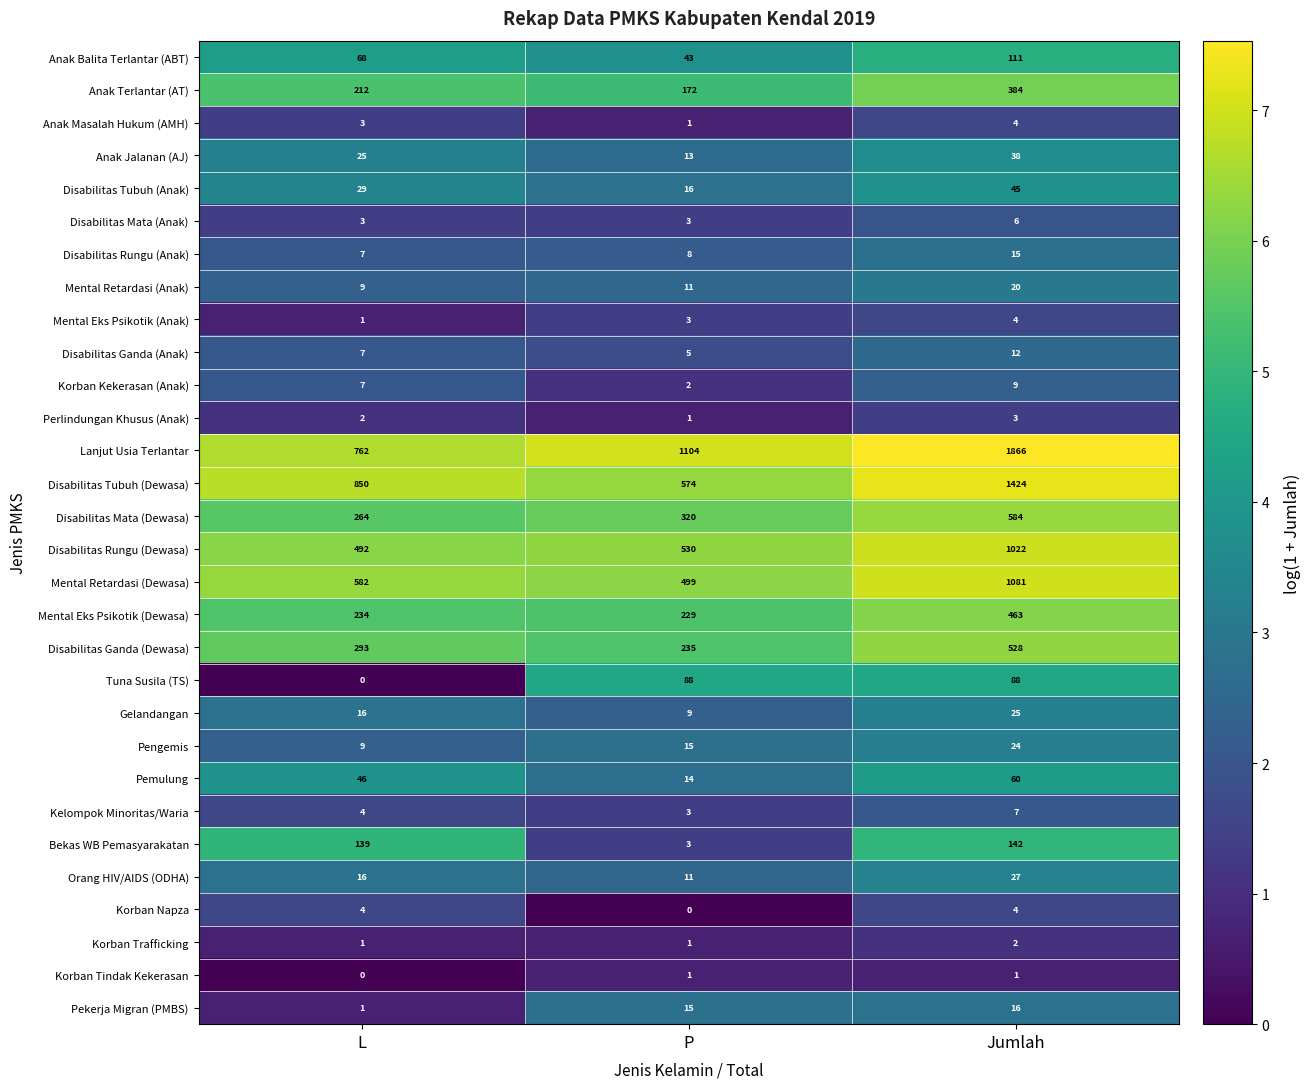

List the labels in order of Mental Eks Psikotik (Anak) value, smallest first.

L, P, Jumlah